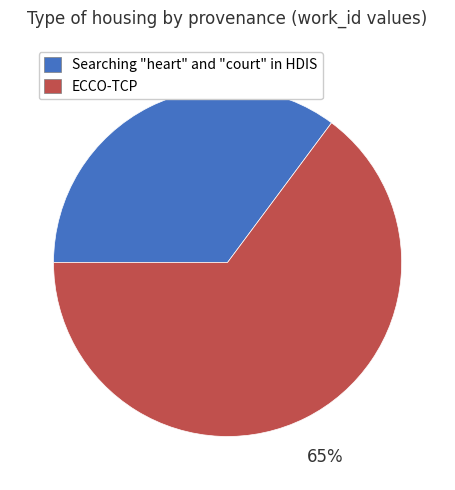

Approximately how many times larger is the value at Searching "heart" and "court" in HDIS compared to ECCO-TCP?

0.5